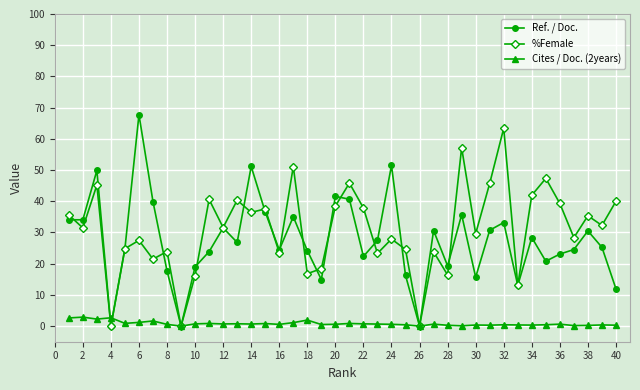

Which series has the largest total across all categories?

%Female